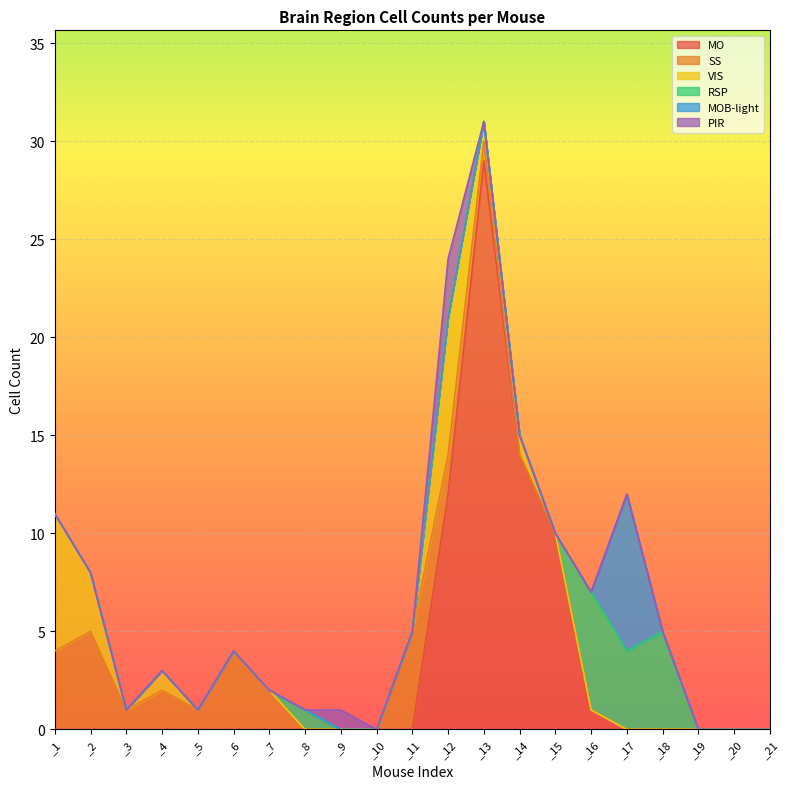

Which label corresponds to the largest value in the chart?

_13